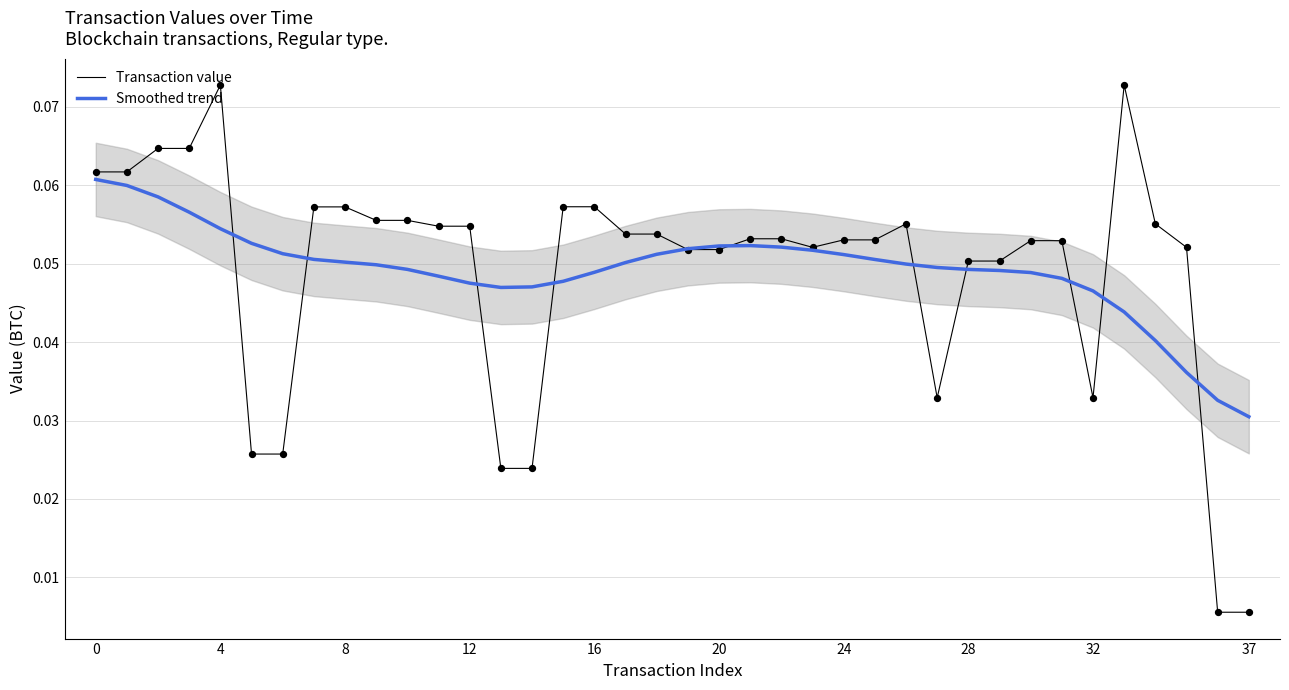

True or false: Smoothed trend has a value of 0.0 at 20.

False